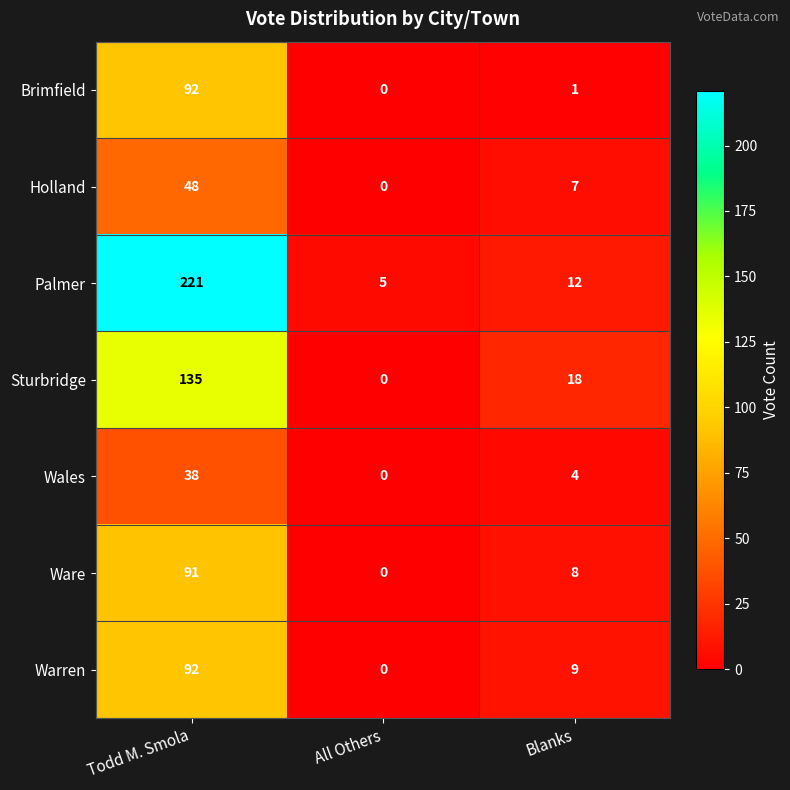

Which series changed the most between Todd M. Smola and All Others?

Palmer